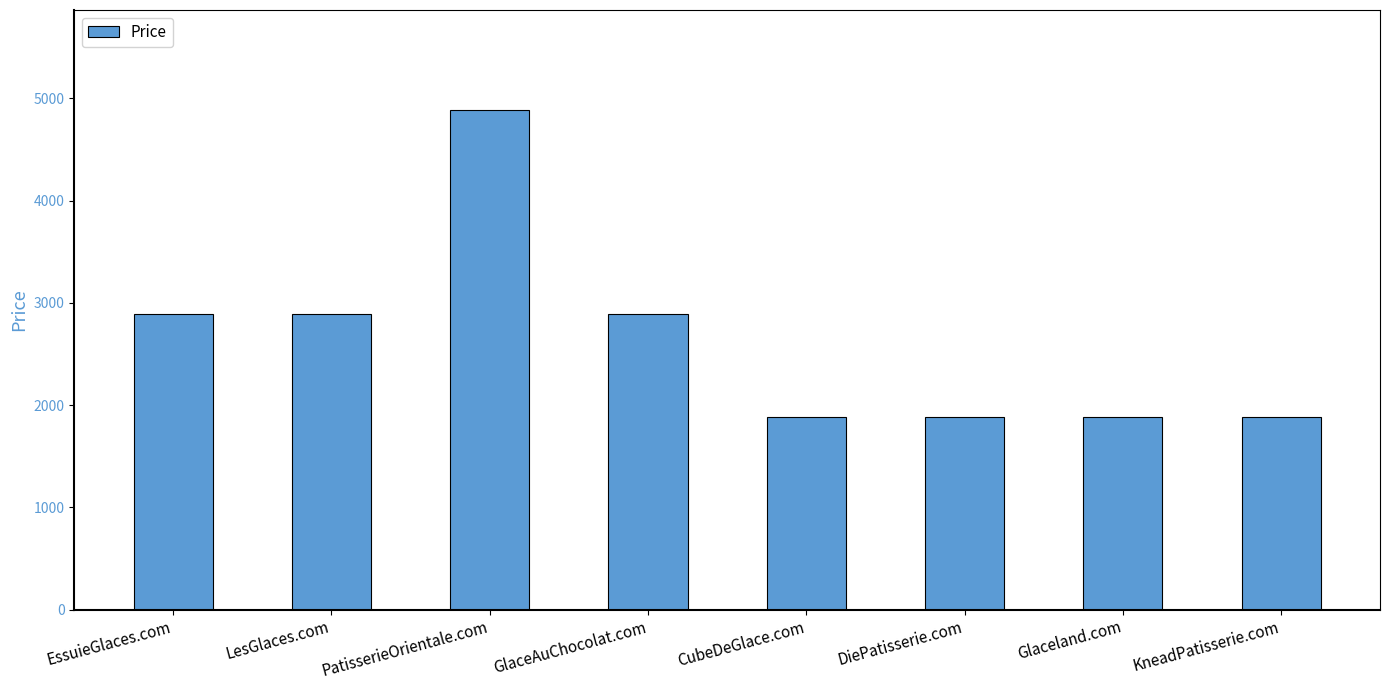

True or false: the data shows 2573 at KneadPatisserie.com.

False